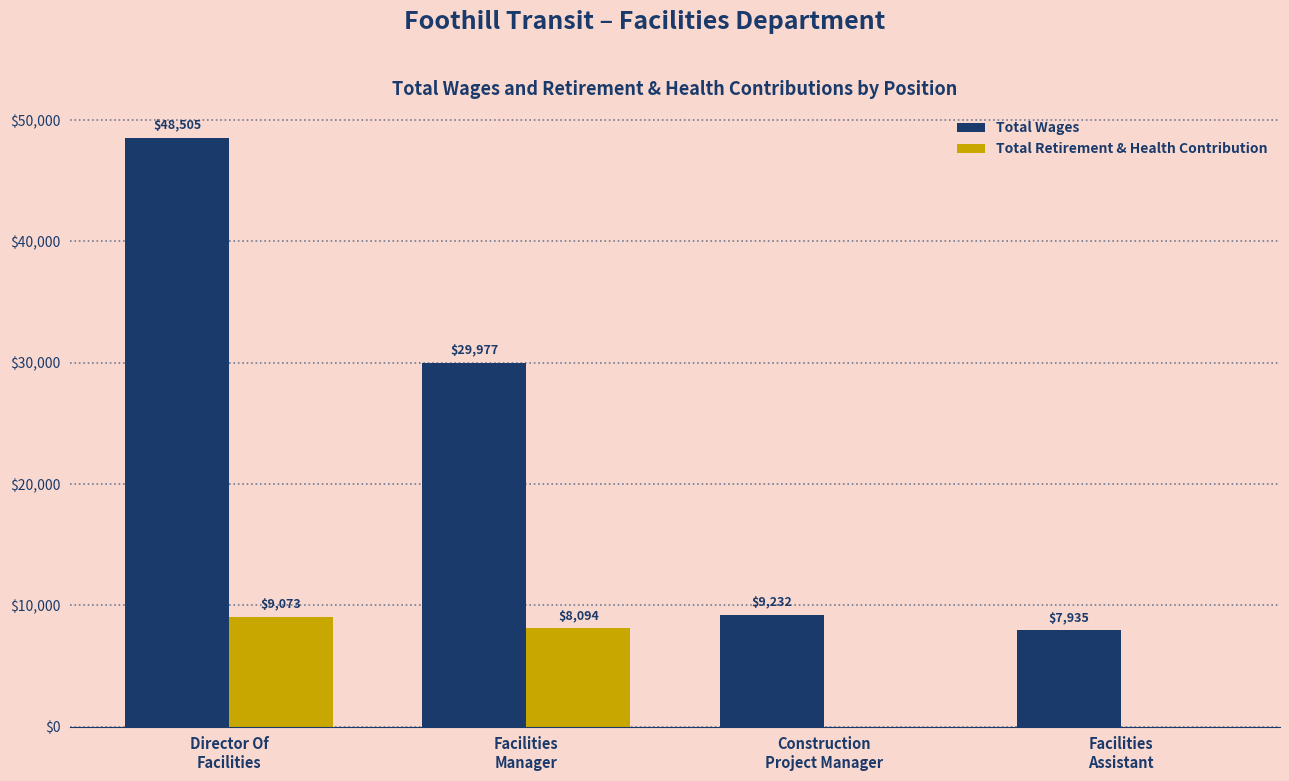

What is the greatest value displayed?

48505